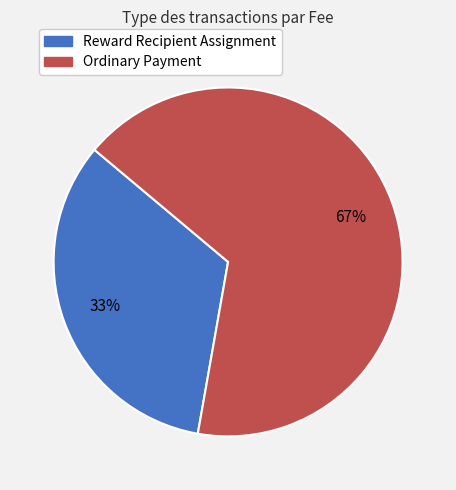

To the nearest percent, what percentage of the pie is Ordinary Payment?

67%